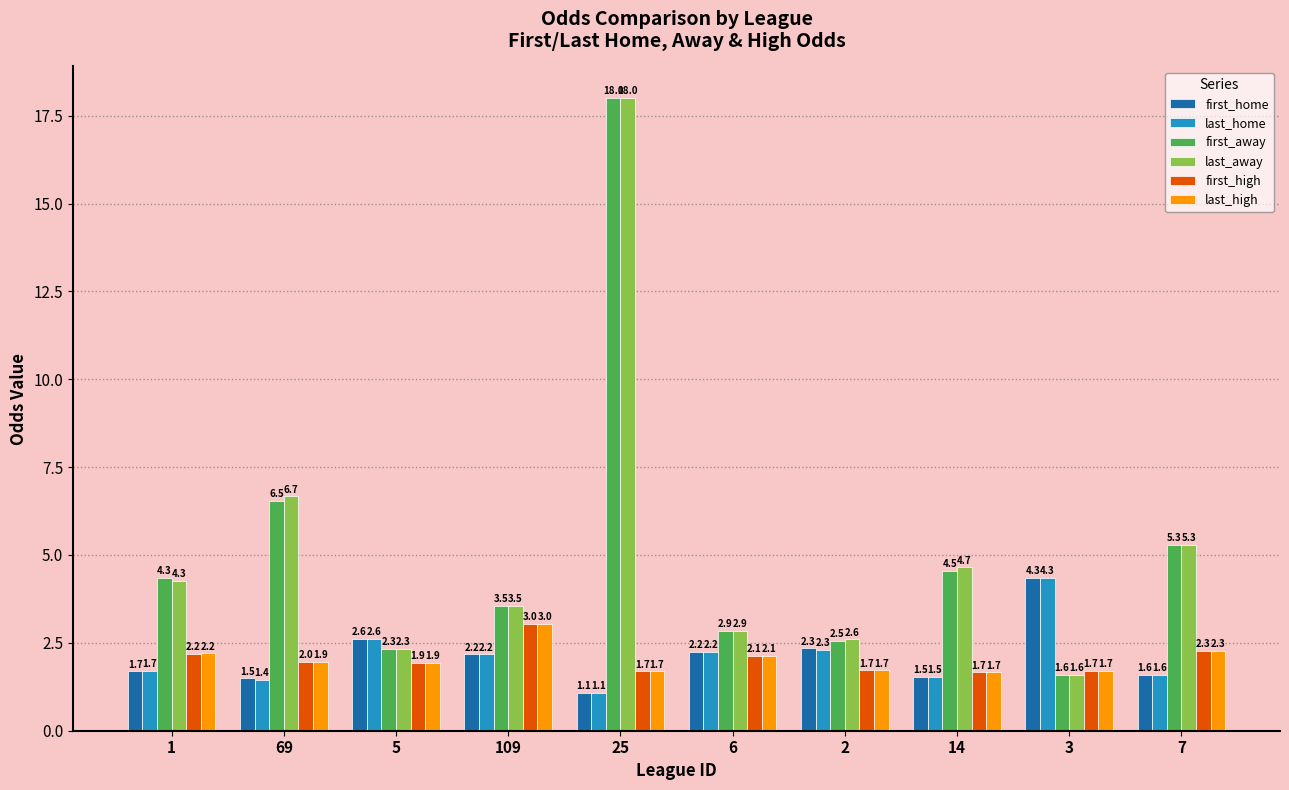

The value of last_high at 2 is 1.7. True or false?

True